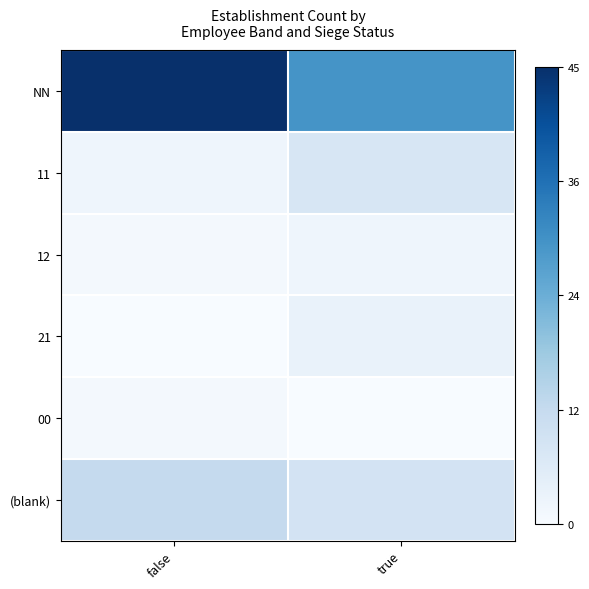

Which series has the widest spread of values?

NN